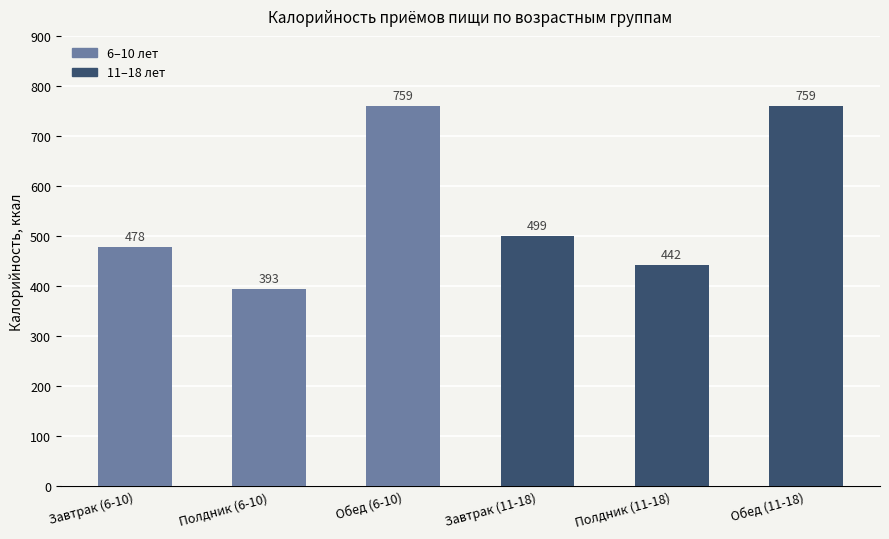

What is the maximum value shown in the chart?

759.2